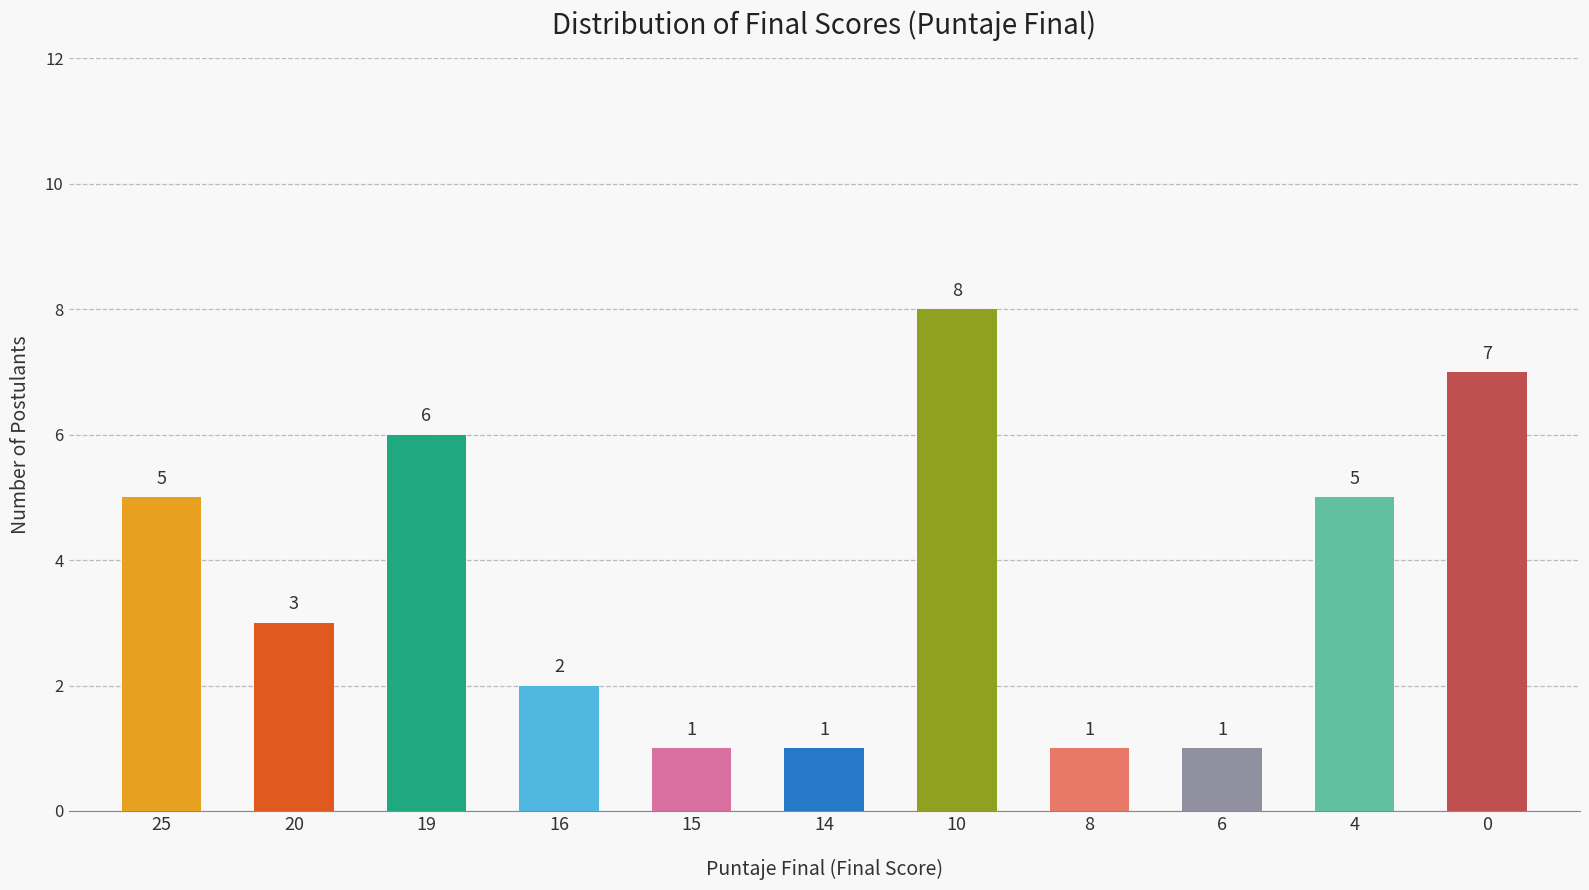

True or false: the data shows 2 at 20.

False